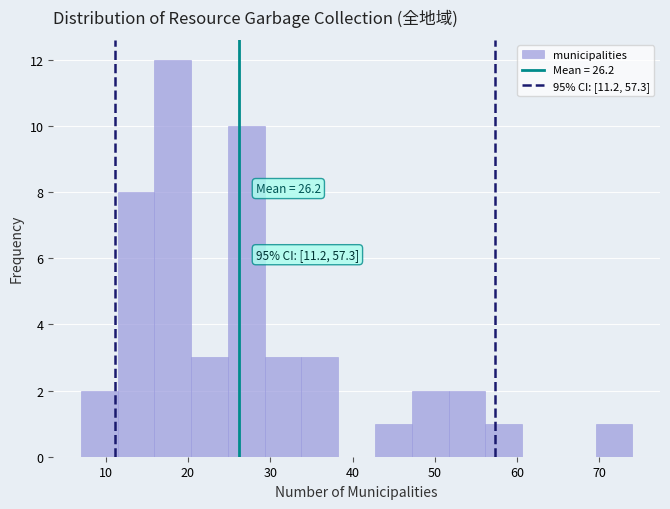

Over which range of the x-axis is the bar tallest?

16 to 20